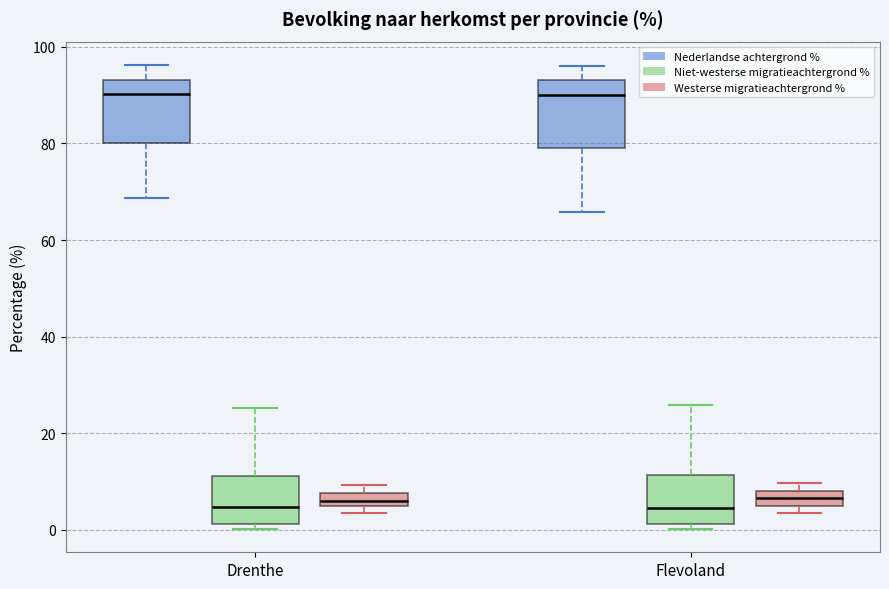

Where is the lower edge of the box for Flevoland (Nederlandse achtergrond %) on the y-axis? The values are not printed on the chart, so give them approximately, as read against the axis.

80